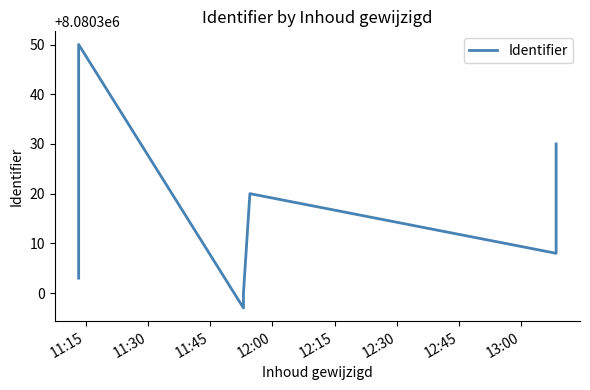

How many data points does each series have?

14